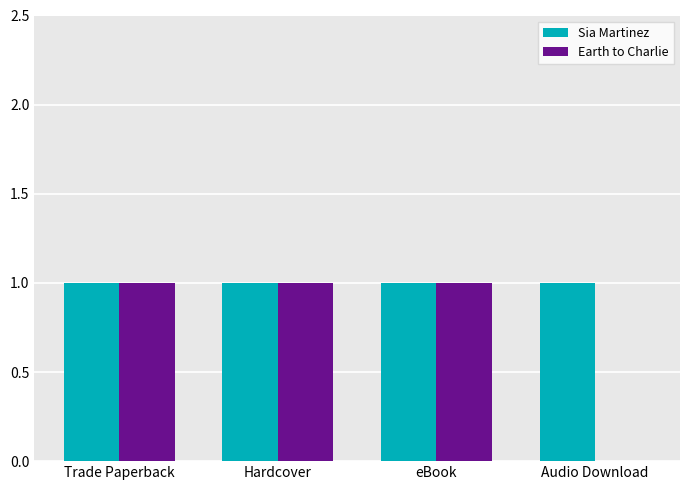

Reading left to right, what are all the values shown in this chart?

Sia Martinez: Trade Paperback=1	Hardcover=1	eBook=1	Audio Download=1
Earth to Charlie: Trade Paperback=1	Hardcover=1	eBook=1	Audio Download=0